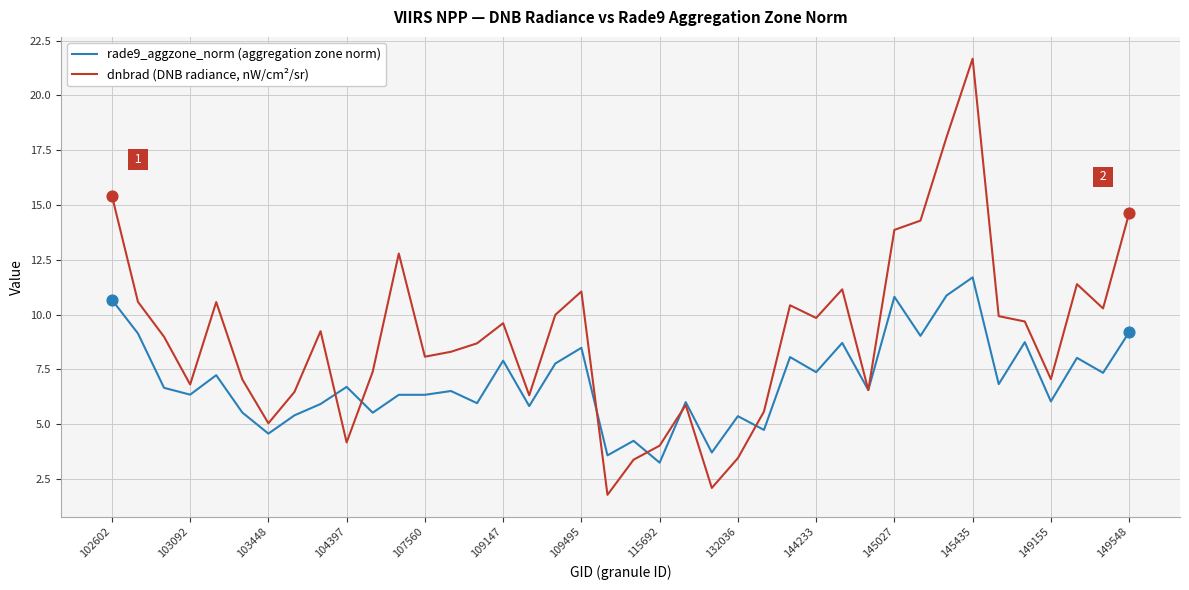

Which series has the widest spread of values?

dnbrad (DNB radiance, nW/cm²/sr)